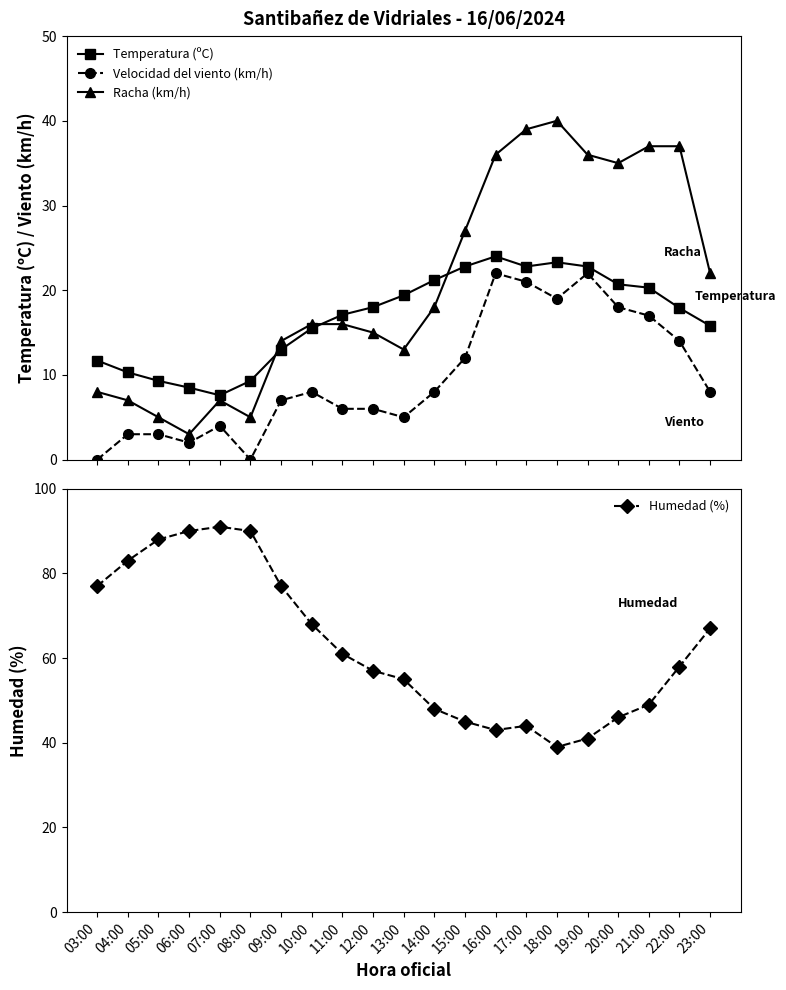

How many values in the Racha (km/h) series are below 16?

9